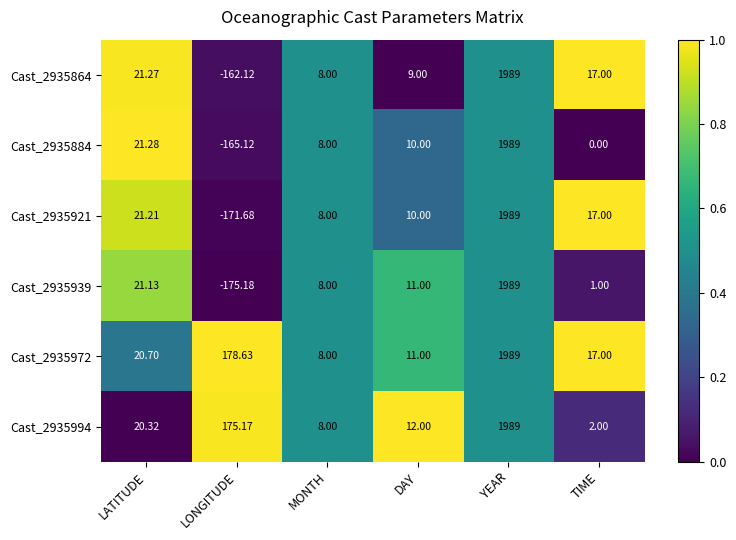

Which label corresponds to the smallest value in the chart?

LONGITUDE